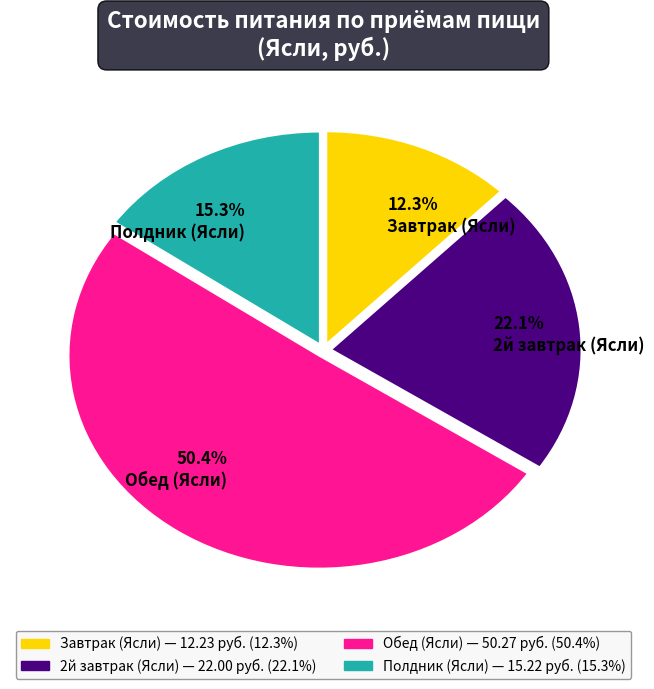

Which slice is the smallest?

12.3% Завтрак (Ясли)